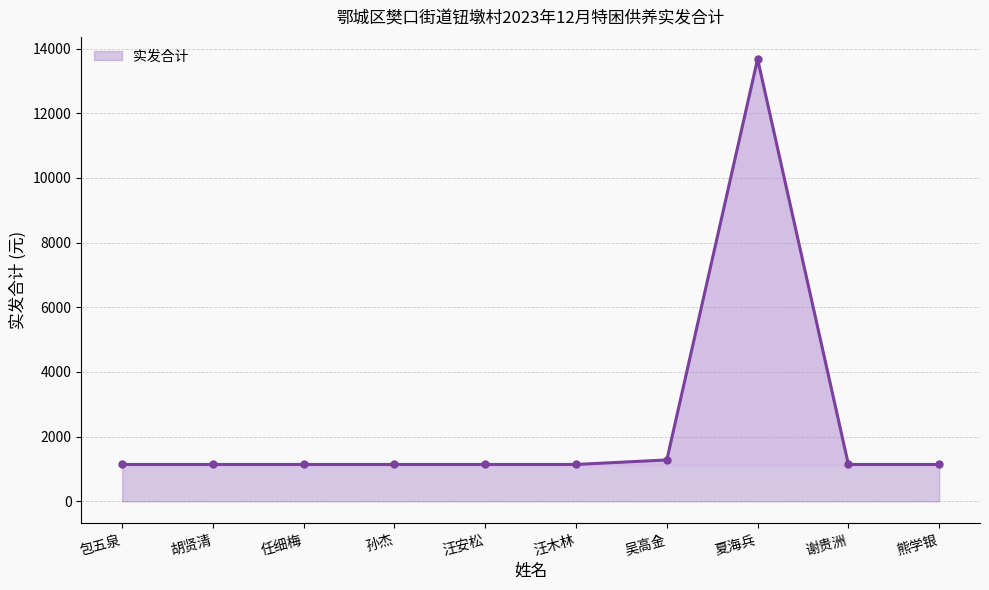

True or false: the data has more than 0 interior local peaks.

True